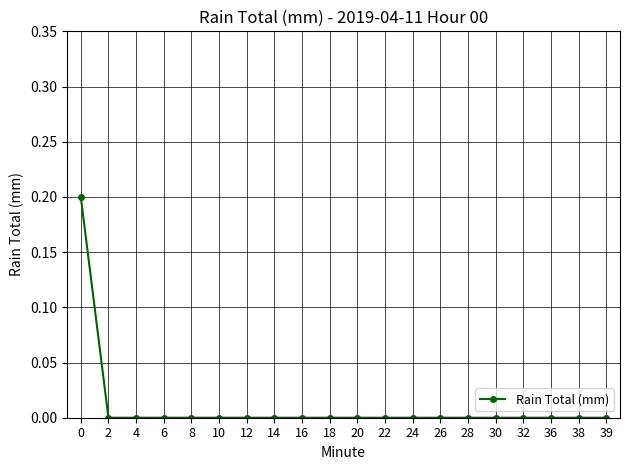

True or false: the data shows 0.0 at 10.

True